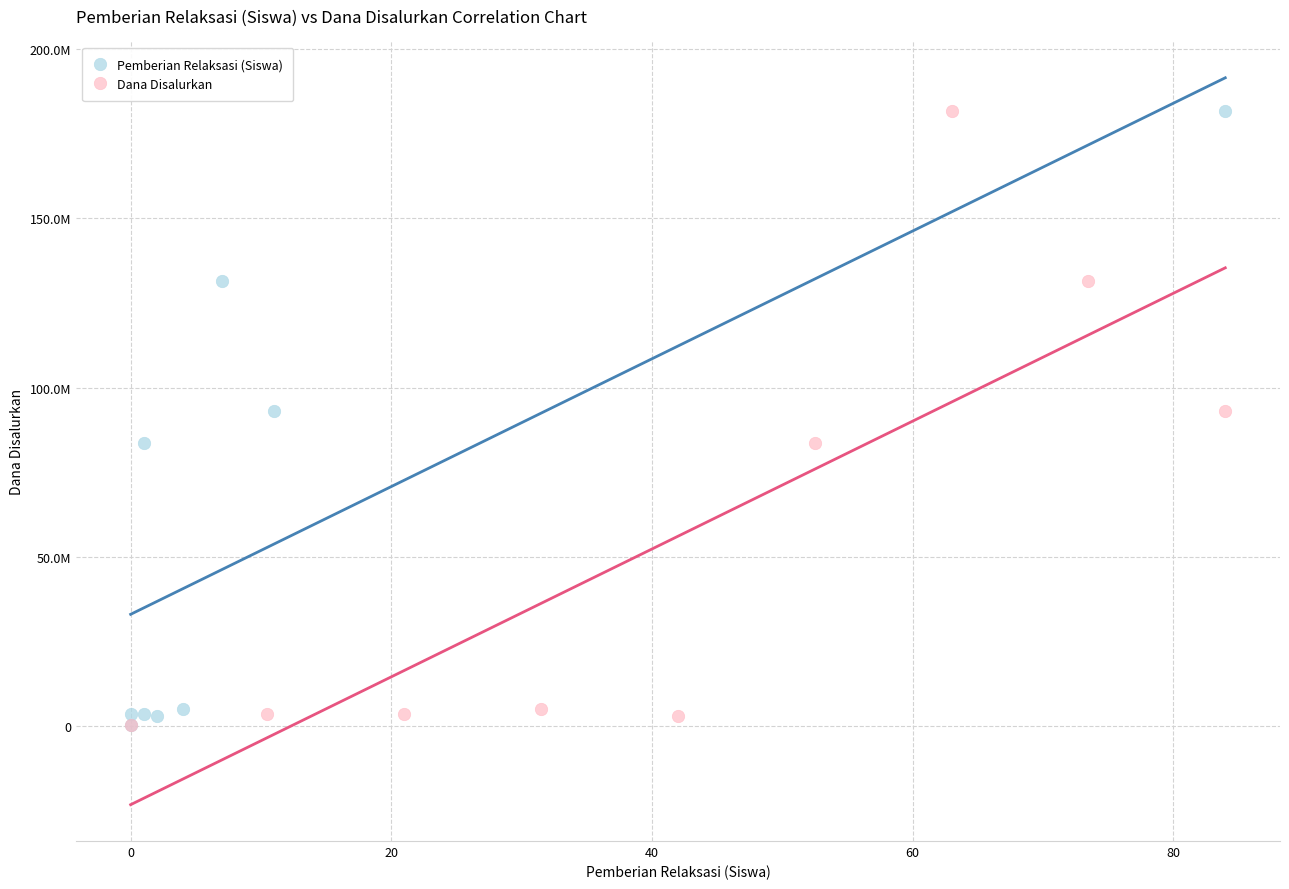

What are all the series names shown in the legend?

Pemberian Relaksasi (Siswa), Dana Disalurkan